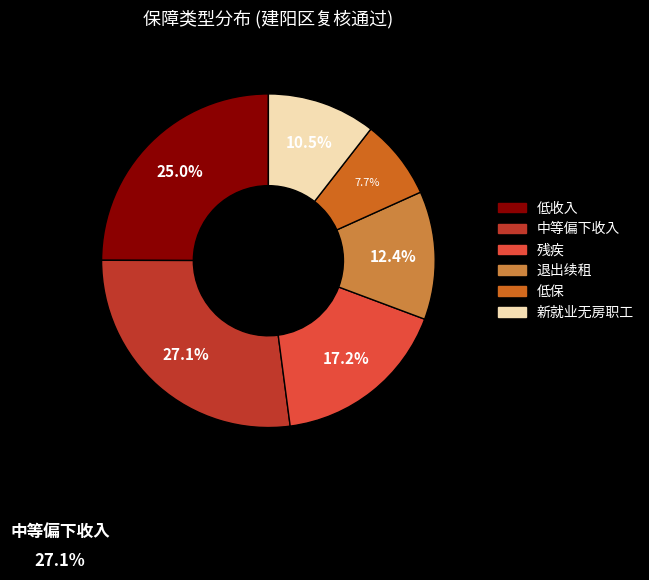

What percentage is the 残疾 slice, to the nearest percent?

17%